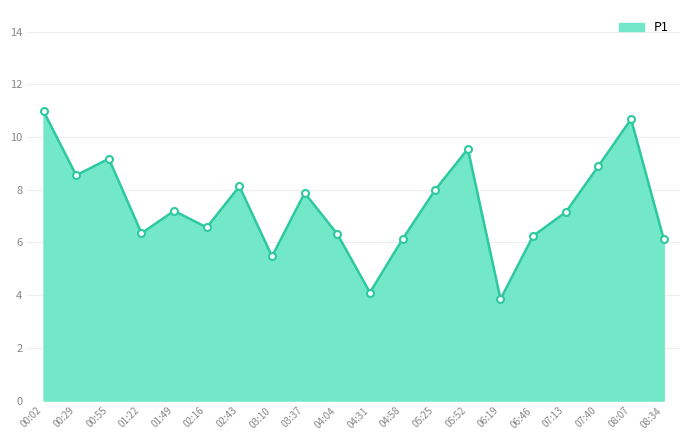

Which has a higher value, 03:37 or 05:52?

05:52